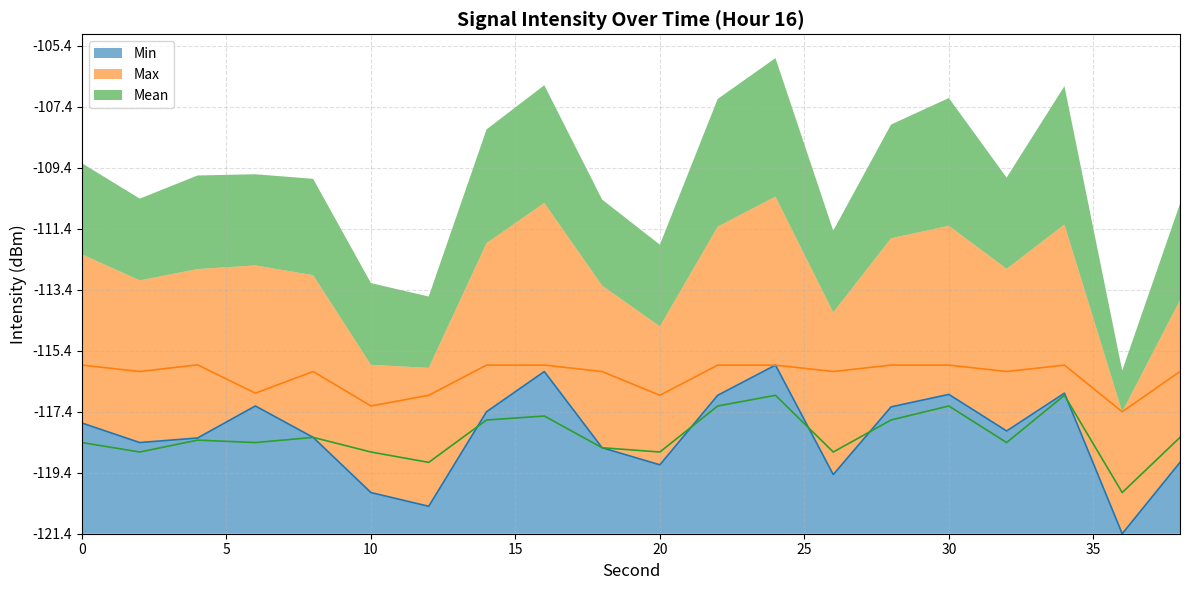

True or false: Mean has more than 1 interior local peaks.

True